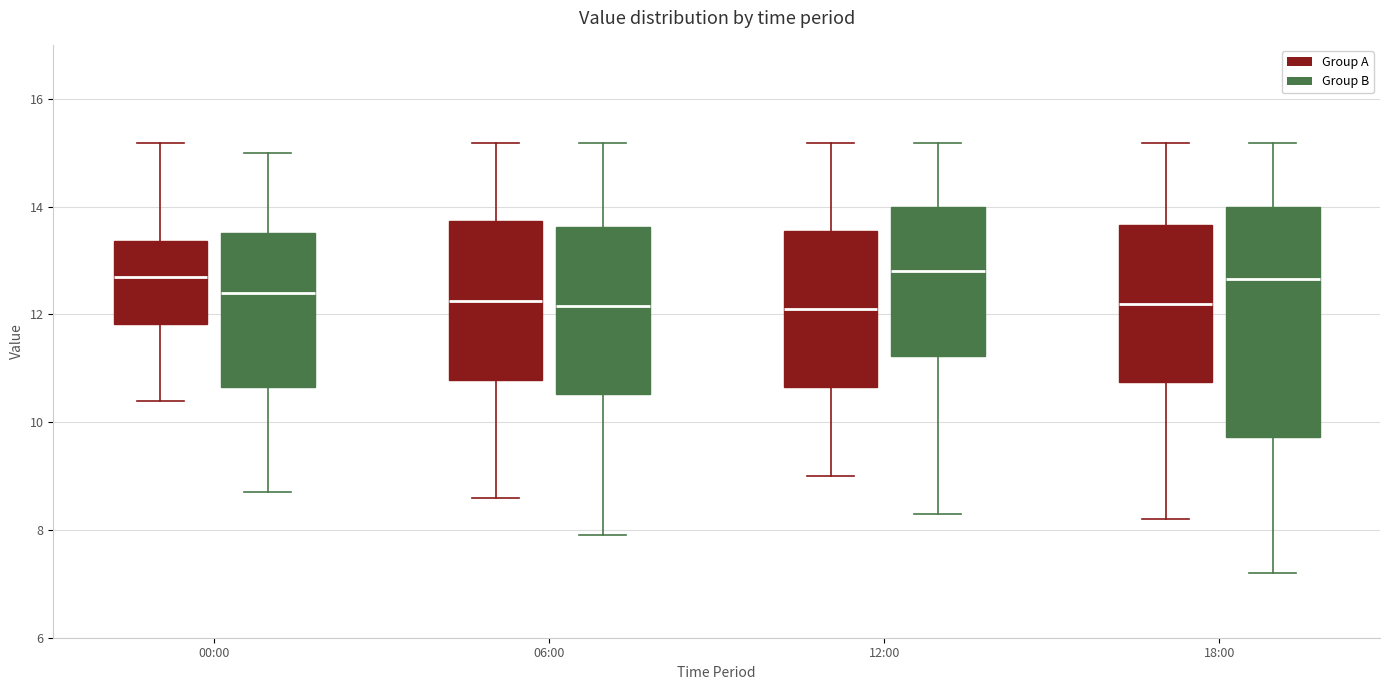

Reading left to right, transcribe this box plot: for each box, give where its median line is, the range the box spans, and where its two whiskers end, as read against the y-axis. The values are not printed on the chart, so give them approximately, as read against the axis.

00:00 (Group A): median 12.6, box 11.8 to 13.4, whiskers 10.4 to 15.2
00:00 (Group B): median 12.4, box 10.6 to 13.6, whiskers 8.8 to 15.0
06:00 (Group A): median 12.2, box 10.8 to 13.8, whiskers 8.6 to 15.2
06:00 (Group B): median 12.2, box 10.6 to 13.6, whiskers 8.0 to 15.2
12:00 (Group A): median 12.2, box 10.6 to 13.6, whiskers 9.0 to 15.2
12:00 (Group B): median 12.8, box 11.2 to 14.0, whiskers 8.4 to 15.2
18:00 (Group A): median 12.2, box 10.8 to 13.6, whiskers 8.2 to 15.2
18:00 (Group B): median 12.6, box 9.8 to 14.0, whiskers 7.2 to 15.2